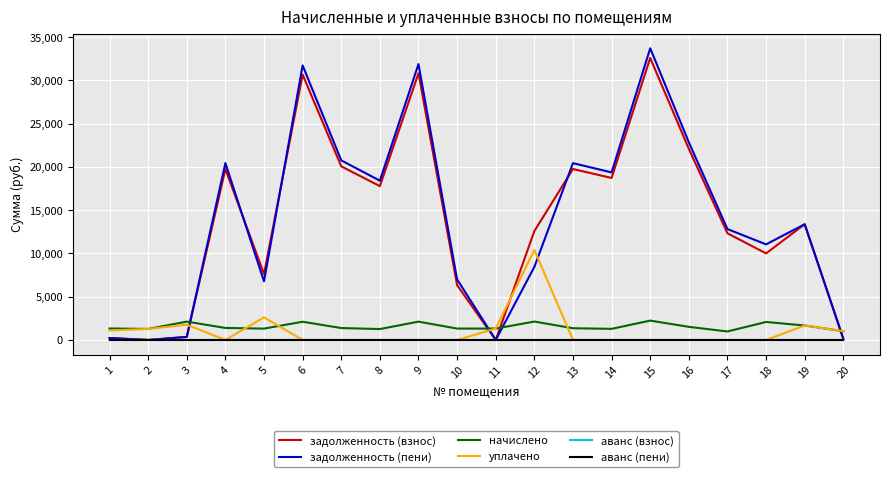

Between 5 and 19, which series saw the biggest shift?

задолженность (пени)